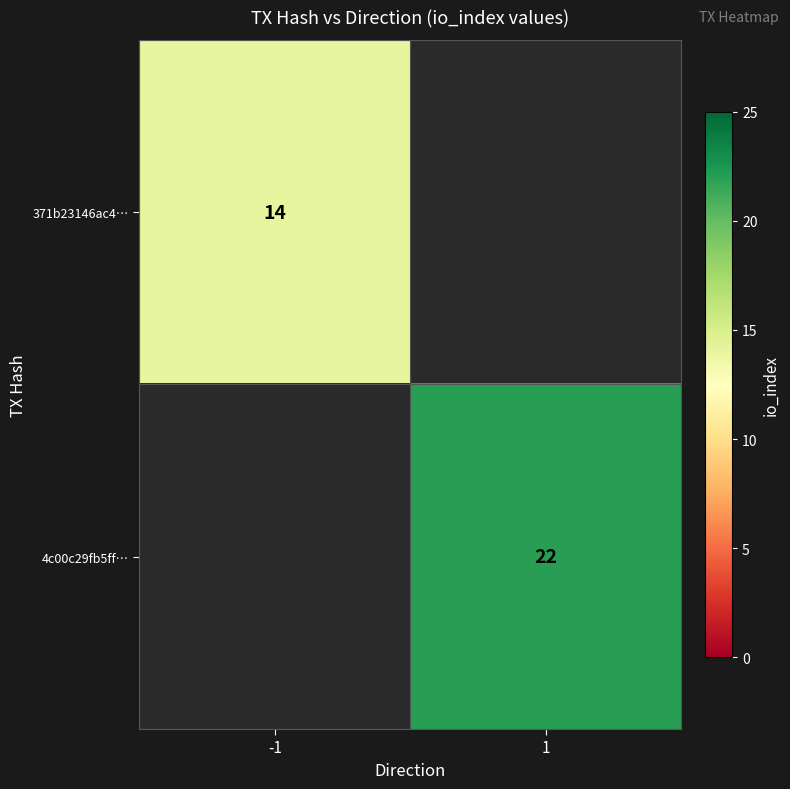

The 371b23146ac4… series shows 14 at -1. True or false?

True